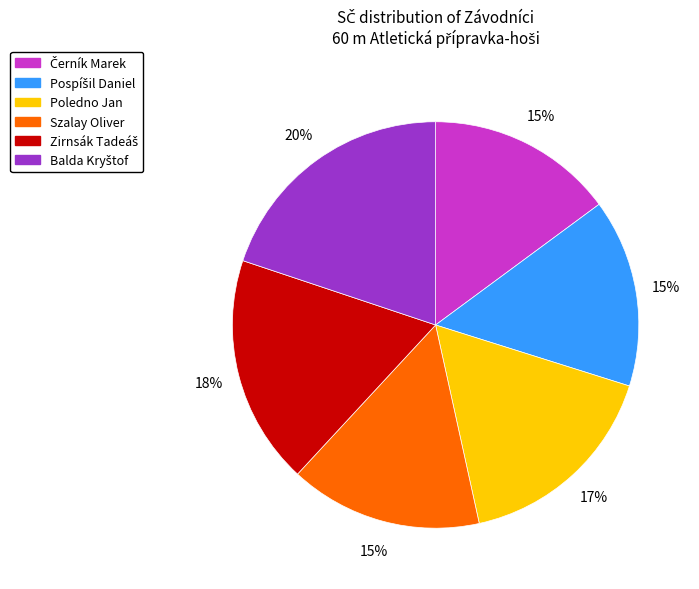

To the nearest percent, what portion does Szalay Oliver represent?

15%